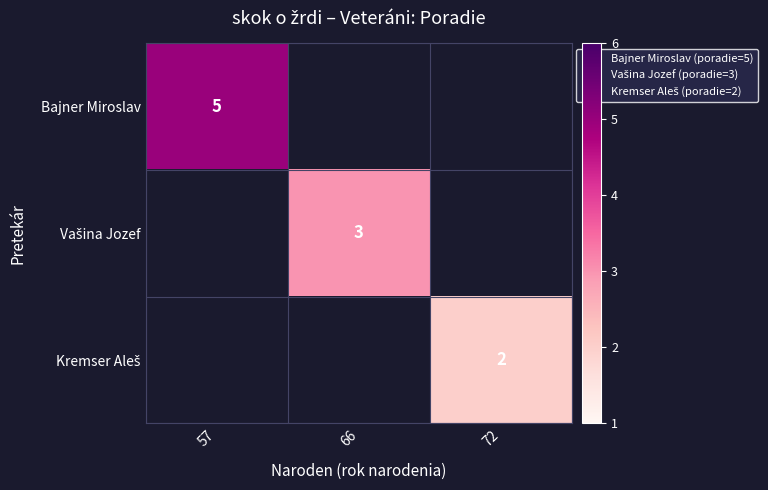

Which label corresponds to the largest value in the chart?

57